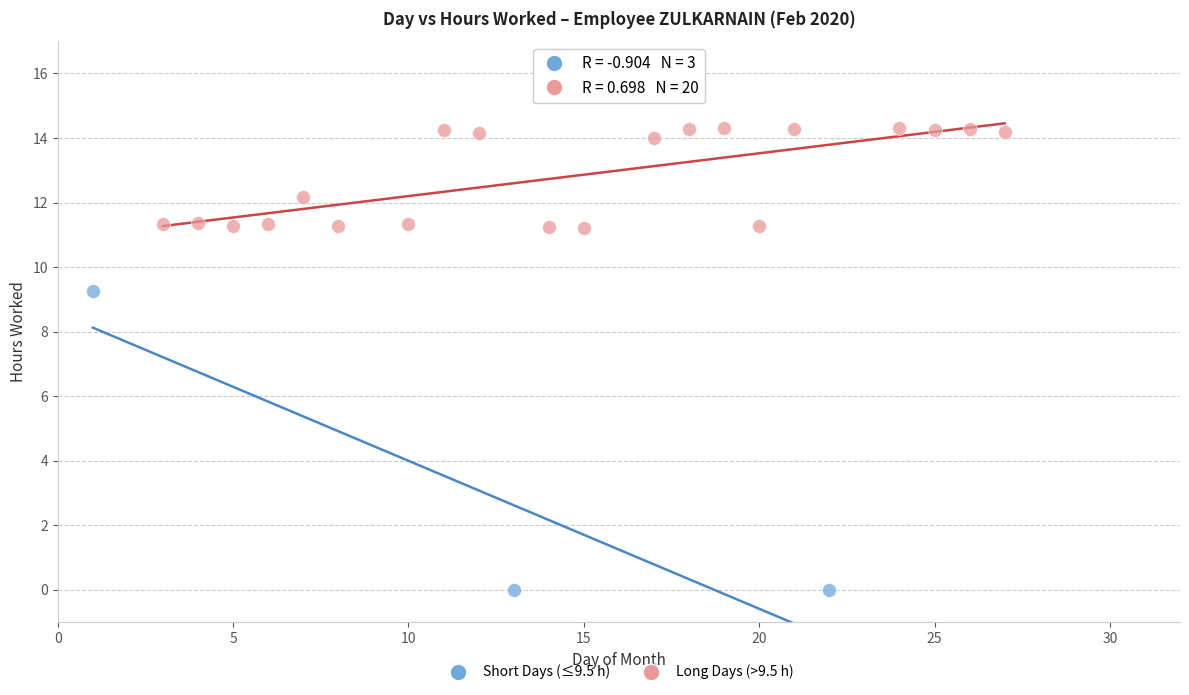

Which series has the largest Y range (max minus min)?

Short Days (≤9.5 h)